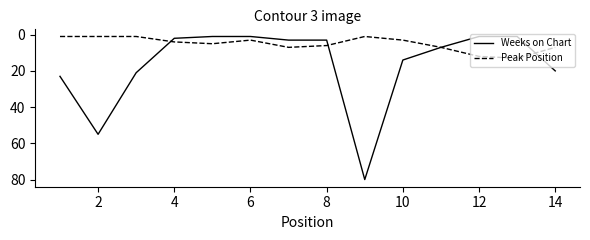

Is this an area chart (filled region under the line)?

No